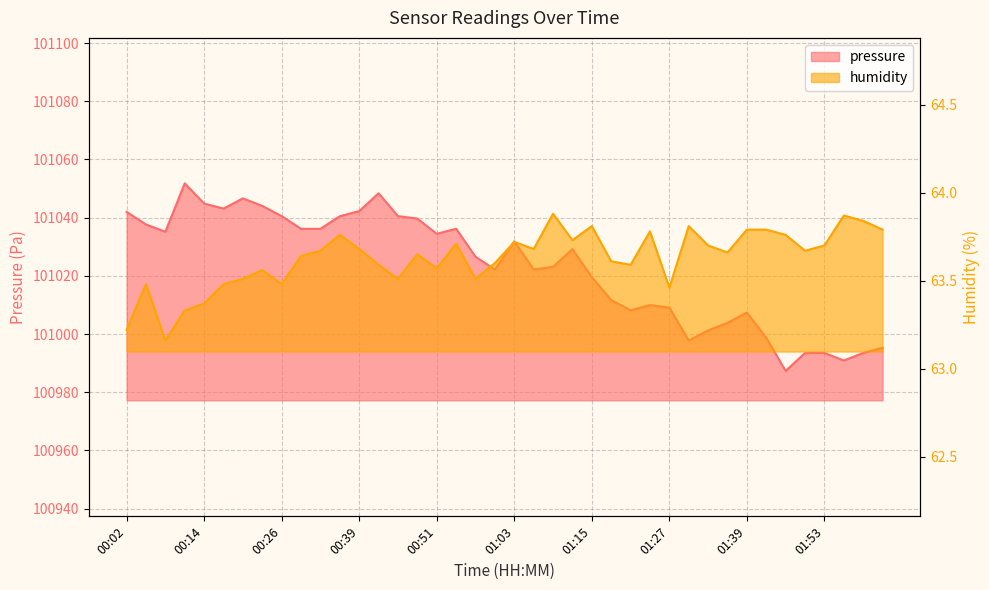

Rank the series by their maximum value, from highest to lowest.

pressure, humidity